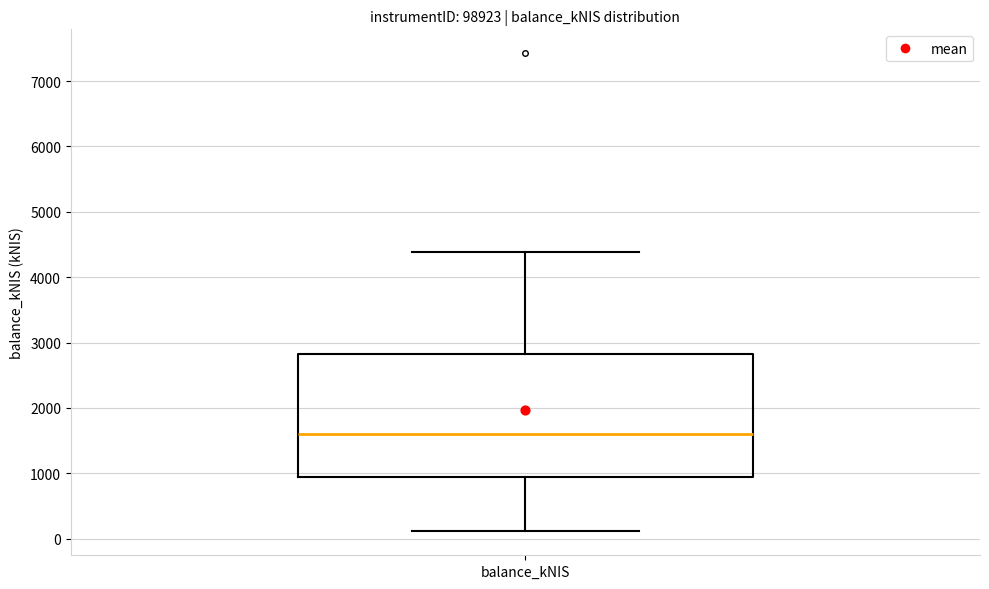

Where does the lower whisker of the box for balance_kNIS end on the y-axis? The values are not printed on the chart, so give them approximately, as read against the axis.

100